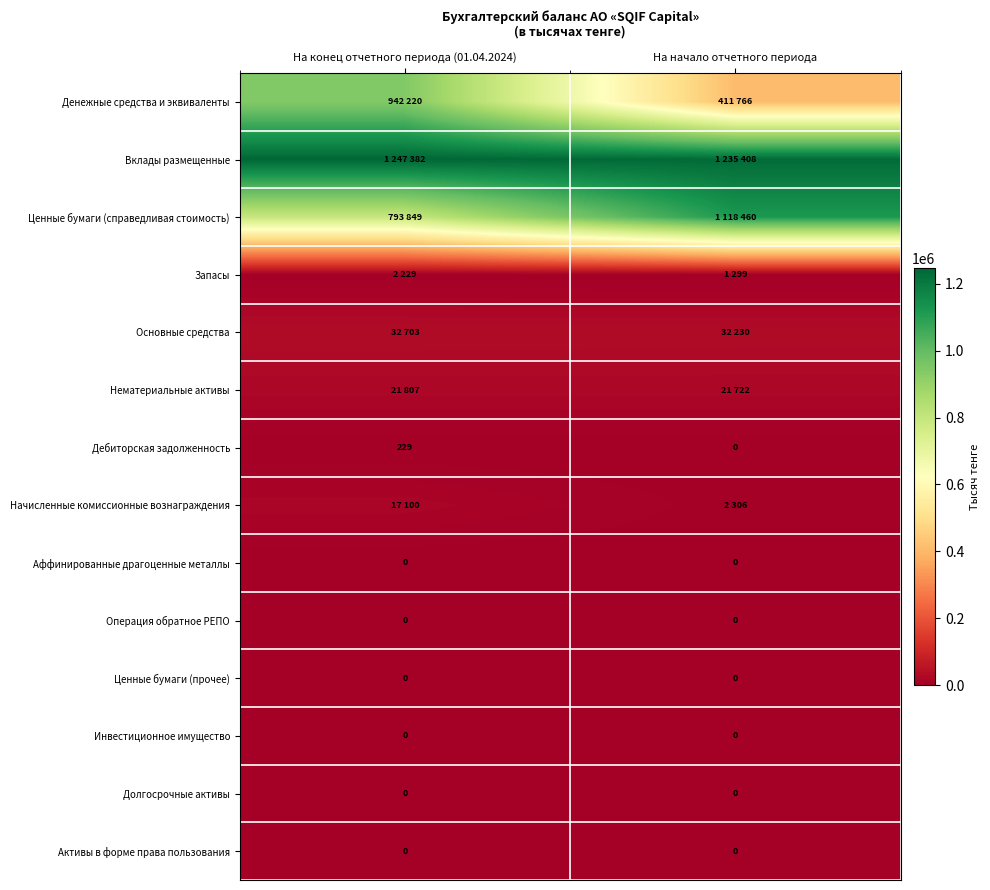

Which category has the highest value across all series?

На конец отчетного периода (01.04.2024)